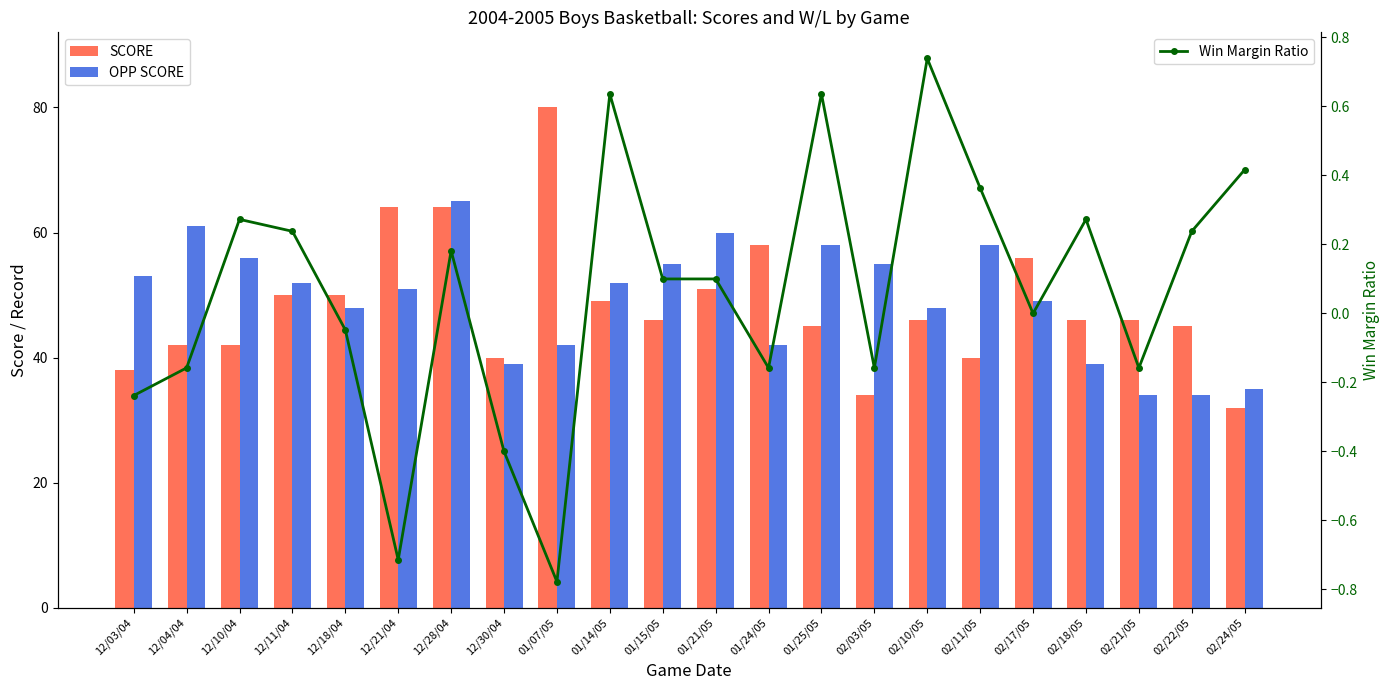

Is it true that Win Margin Ratio equals 0.1 at 01/15/05?

True